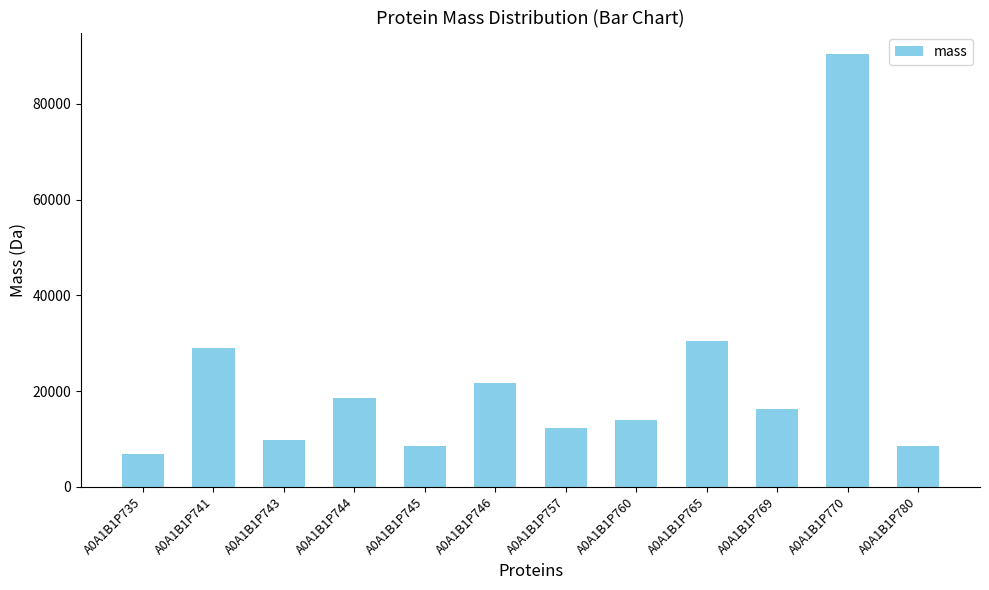

How many bars are there in total?

12